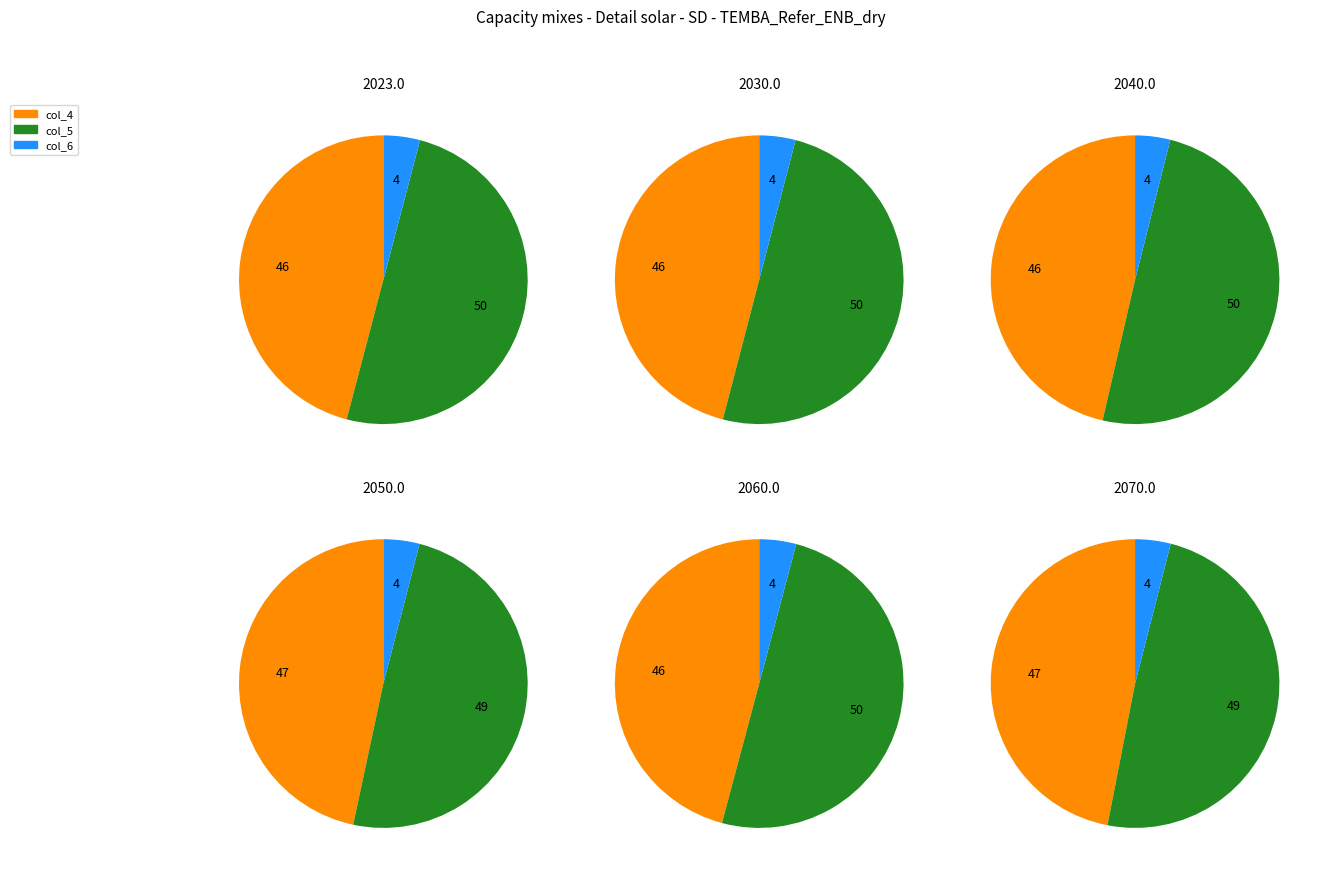

Which series has the widest spread of values?

col_4